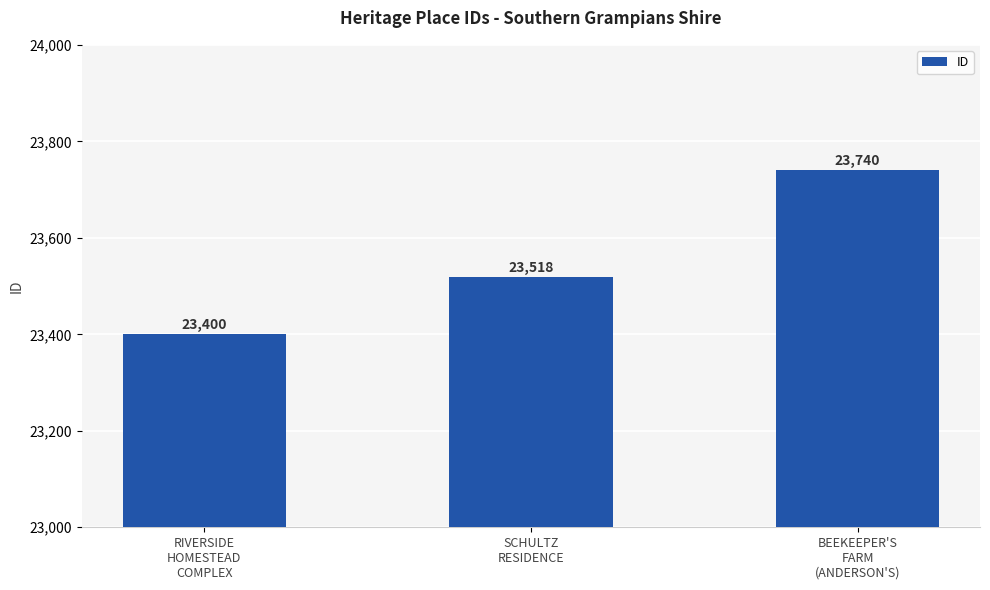

What is the value of the 2nd bar from the left?

23518